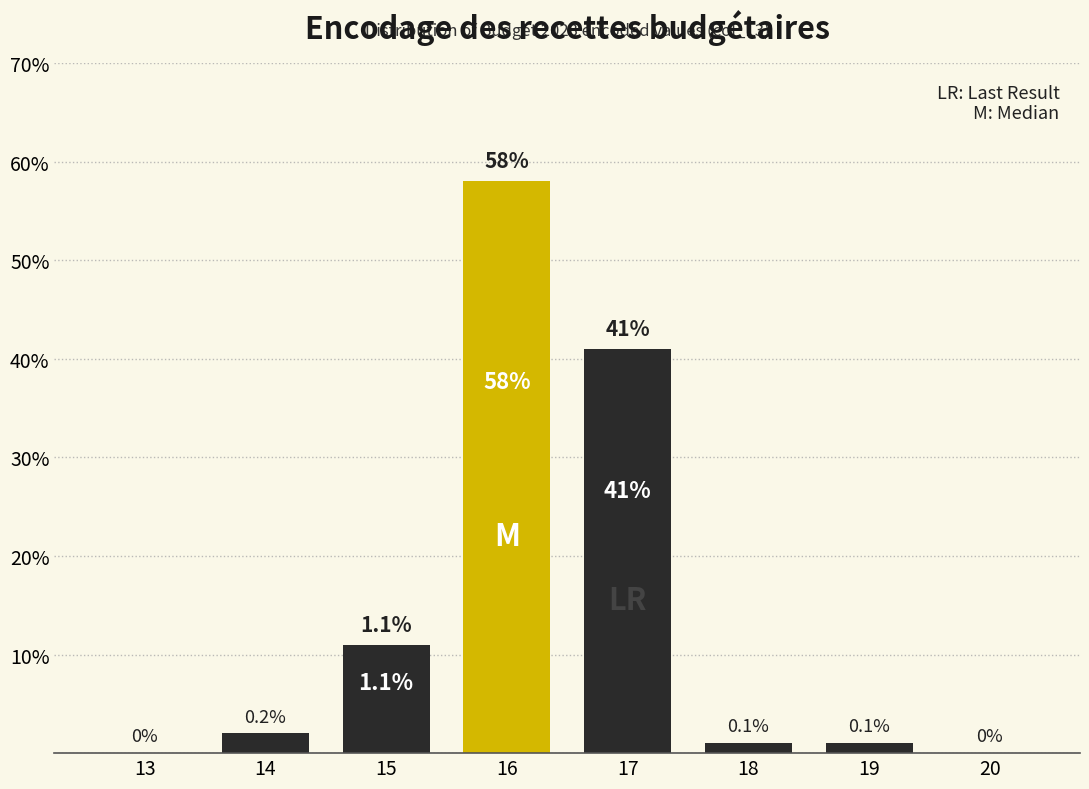

Reading right to left, transcribe all the data shown in this chart.

20=0	19=1	18=1	17=41	16=58	15=11	14=2	13=0